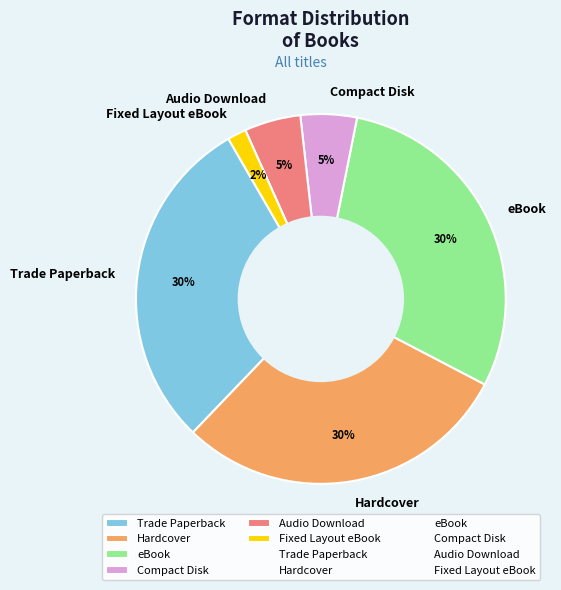

Between Fixed Layout eBook and Compact Disk, which is larger?

Compact Disk